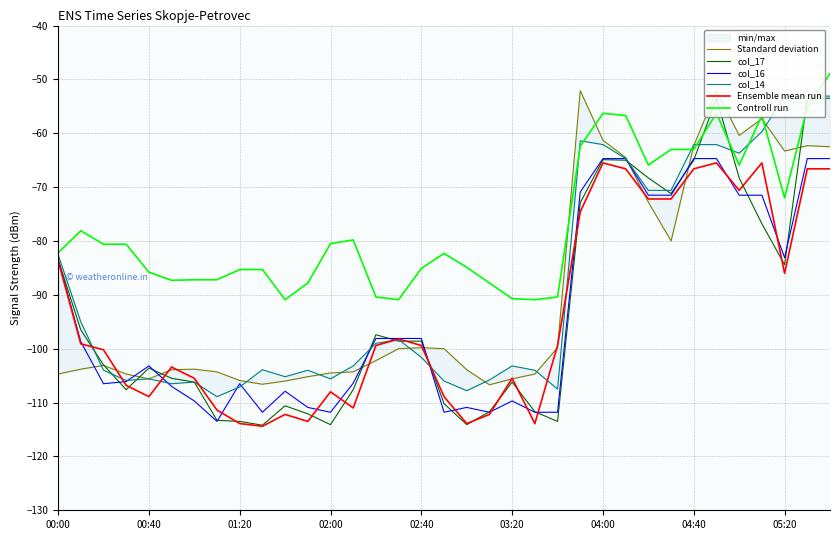

How many lines are shown in the chart?

6